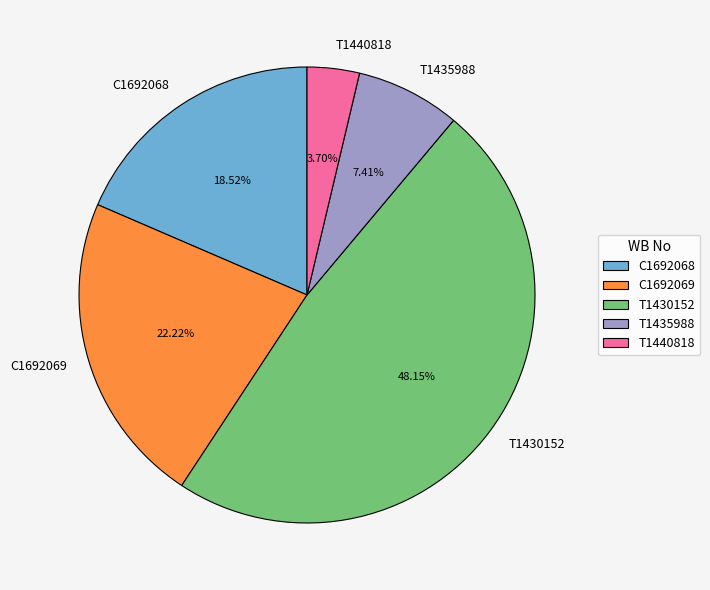

Which has a higher value, C1692069 or T1440818?

C1692069